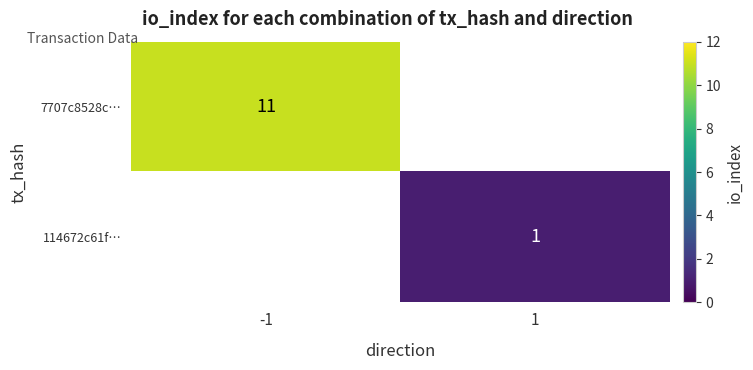

Is it true that 114672c61f… equals 1 at 1?

True